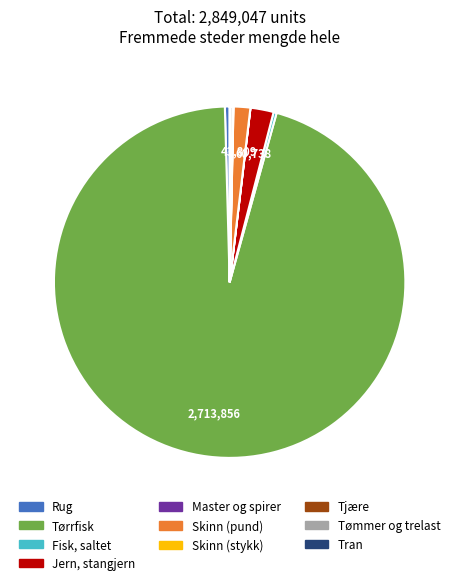

True or false: Tørrfisk accounts for 86% of the total.

False